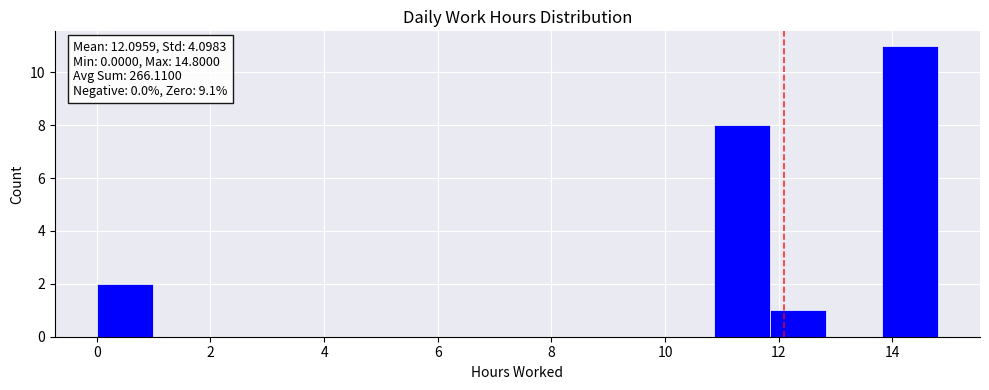

Which range on the x-axis has the tallest bar?

13.8 to 14.8